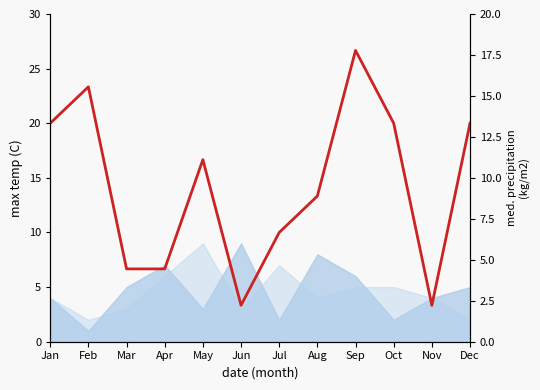

What is the value of the 6th point from the left?

2.2